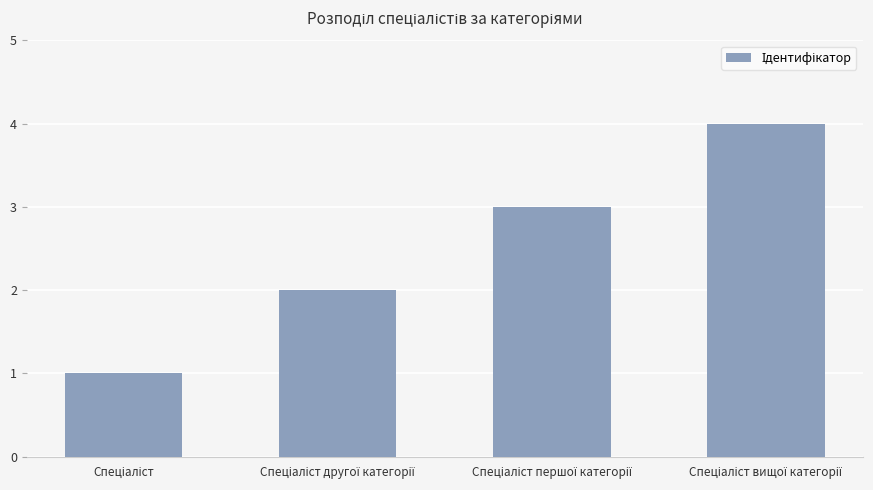

What is the maximum value shown in the chart?

4